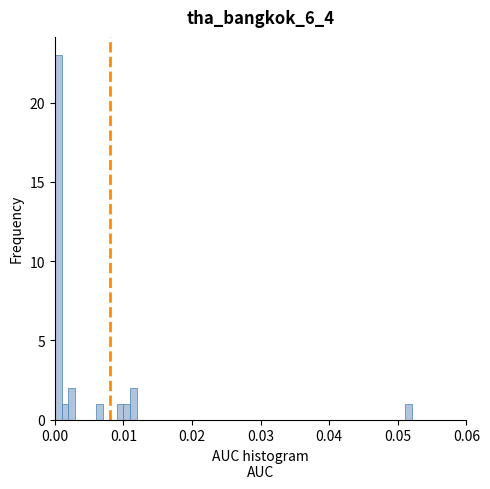

Around what value on the x-axis is the tallest bar? Give the approximate position of its centre, as read against the axis.

0.001